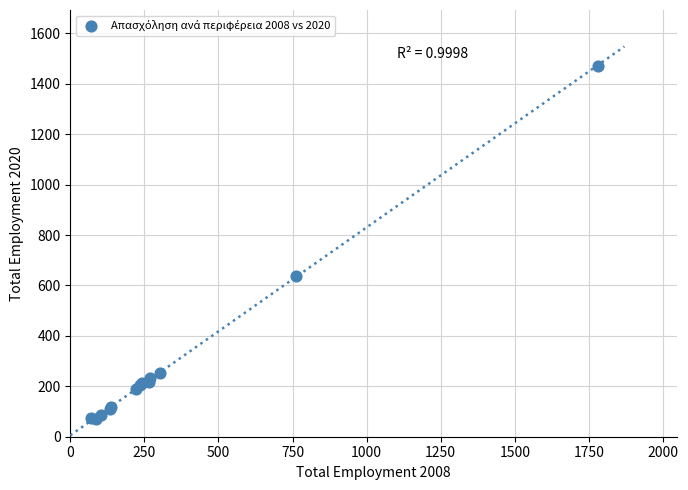

What Y value in the scatter plot is closest to 771?

638.8